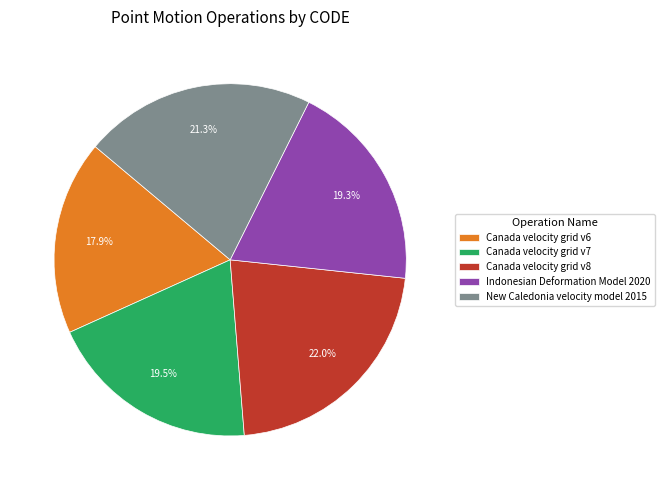

How many segments does this pie chart have?

5